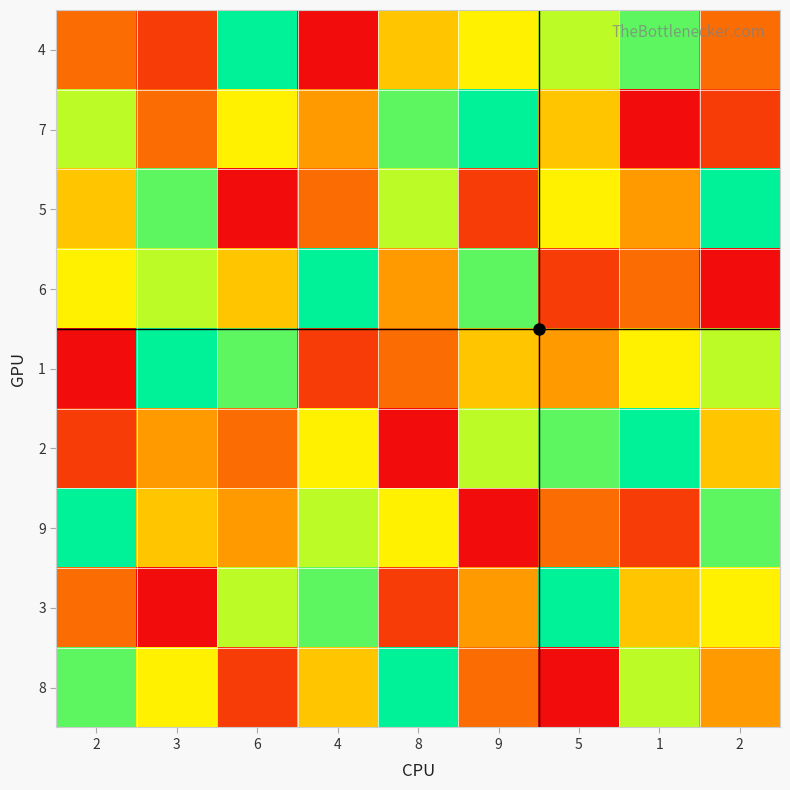

What is the difference between the highest and lowest values at 2?

8